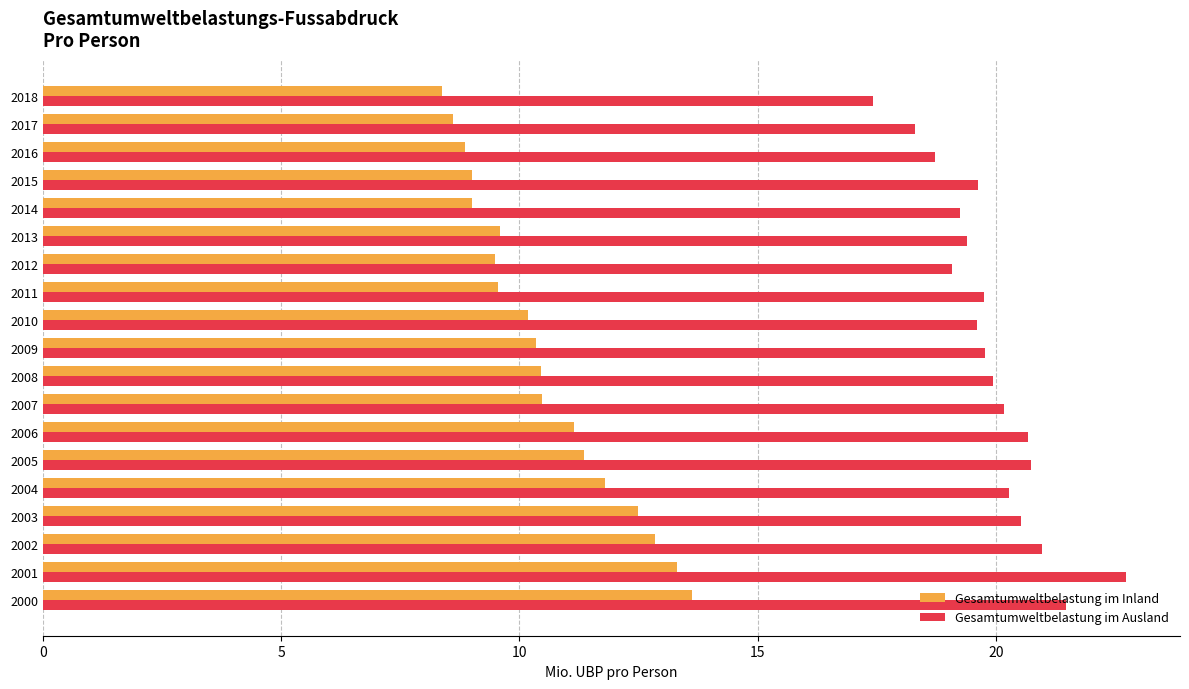

How many distinct data groups are displayed?

2